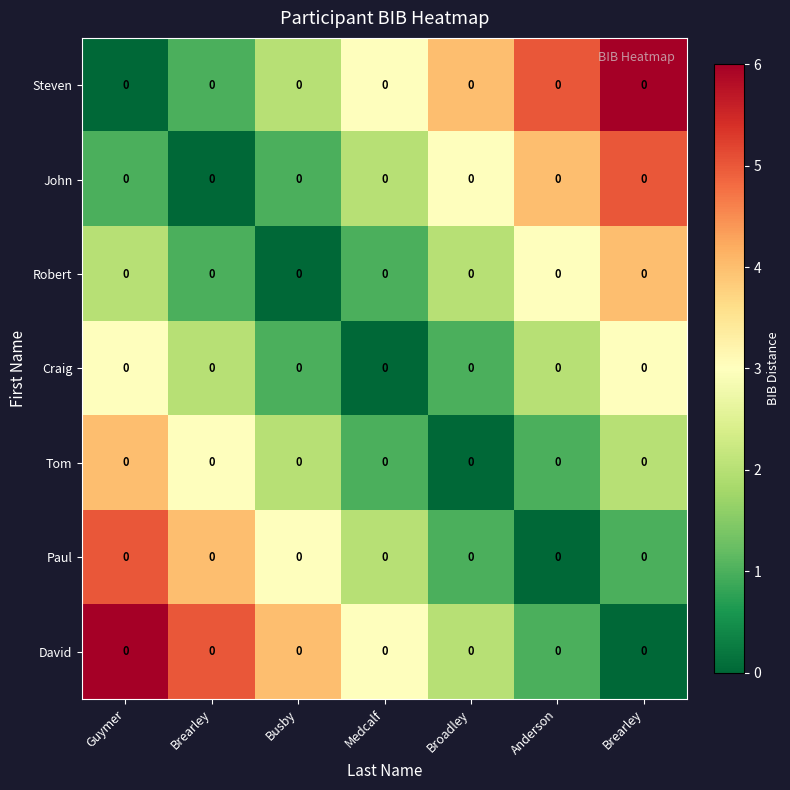

What is the average value of the row_0 series?

3